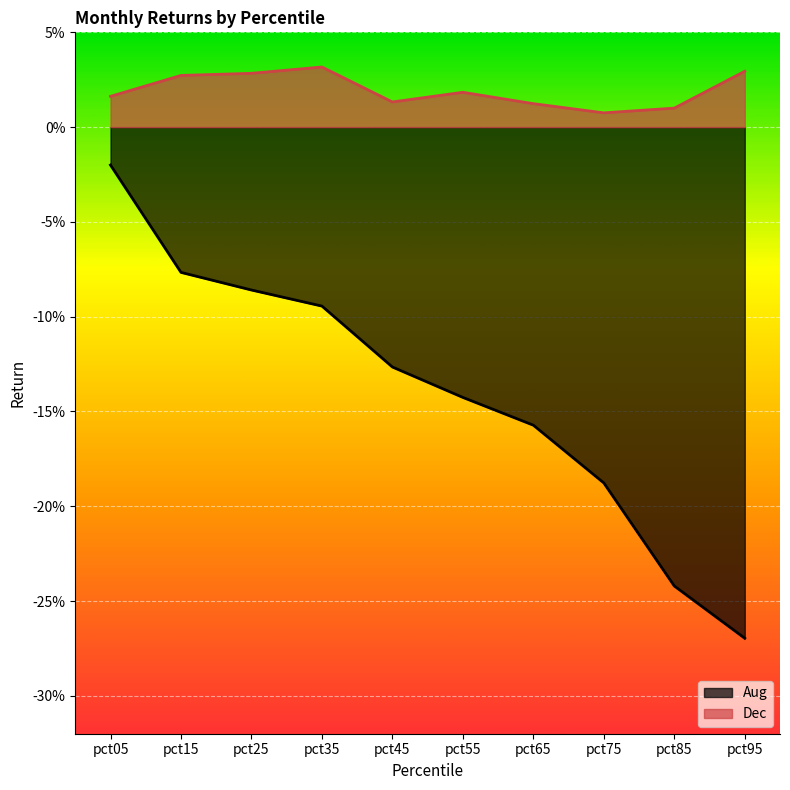

Reading right to left, list all the values displayed in this chart.

Aug: pct95=-0.3	pct85=-0.2	pct75=-0.2	pct65=-0.2	pct55=-0.1	pct45=-0.1	pct35=-0.1	pct25=-0.1	pct15=-0.1	pct05=-0.0
Dec: pct95=0.0	pct85=0.0	pct75=0.0	pct65=0.0	pct55=0.0	pct45=0.0	pct35=0.0	pct25=0.0	pct15=0.0	pct05=0.0